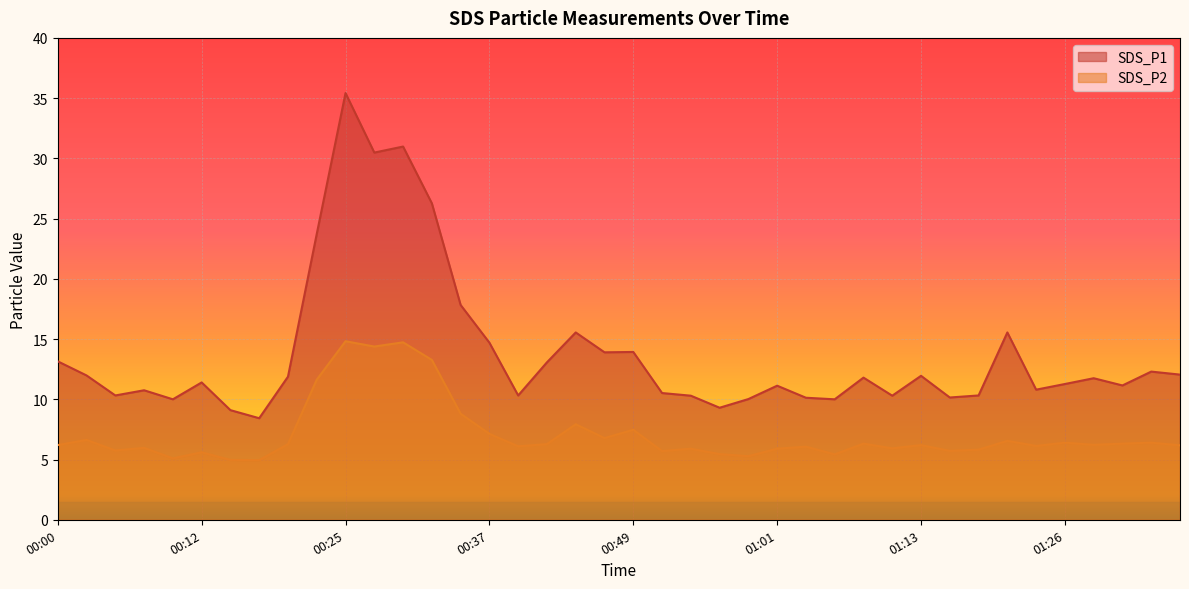

Reading right to left, list all the values displayed in this chart.

SDS_P1: 12.1	12.3	11.2	11.8	11.3	10.8	15.6	10.3	10.2	11.9	10.3	11.8	10.0	10.1	11.1	10.0	9.3	10.3	10.5	13.9	13.9	15.6	13.1	10.3	14.7	17.8	26.3	31.0	30.5	35.4	23.7	11.9	8.4	9.1	11.4	10.0	10.8	10.3	12.0	13.2
SDS_P2: 6.2	6.4	6.3	6.2	6.4	6.1	6.5	5.8	5.7	6.2	5.9	6.3	5.4	6.1	5.9	5.3	5.5	5.9	5.7	7.5	6.8	7.9	6.3	6.1	7.1	8.8	13.3	14.7	14.4	14.8	11.6	6.3	5.0	5.0	5.6	5.1	6.0	5.8	6.6	6.2